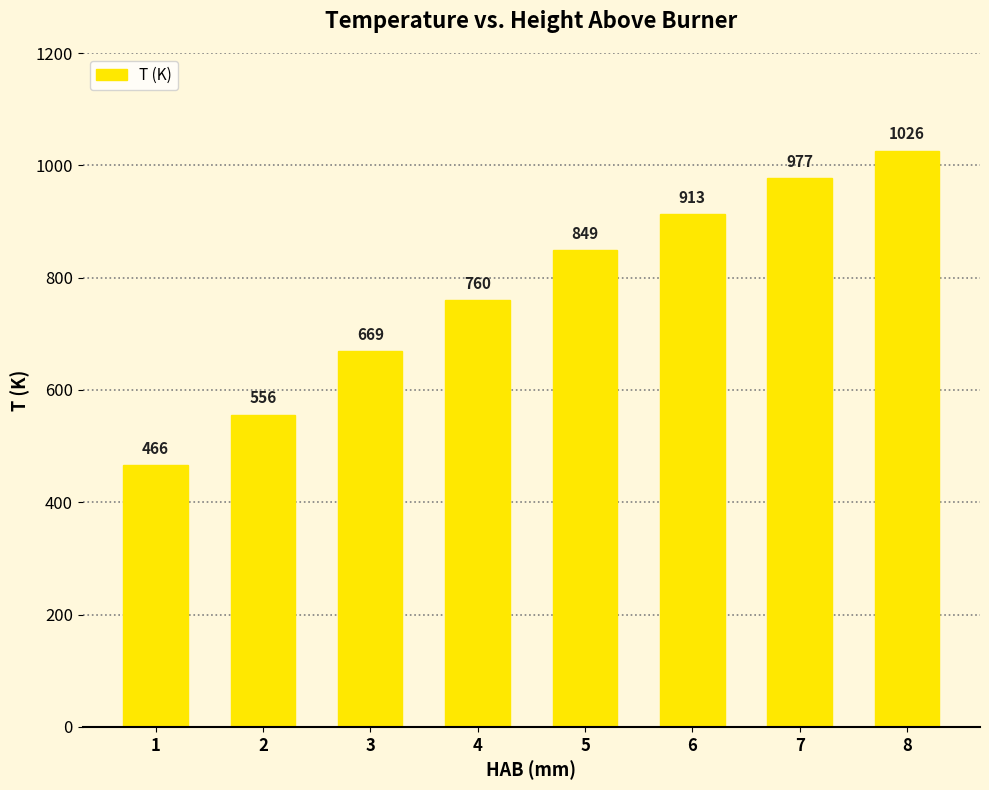

Between 7 and 3, which is larger?

7